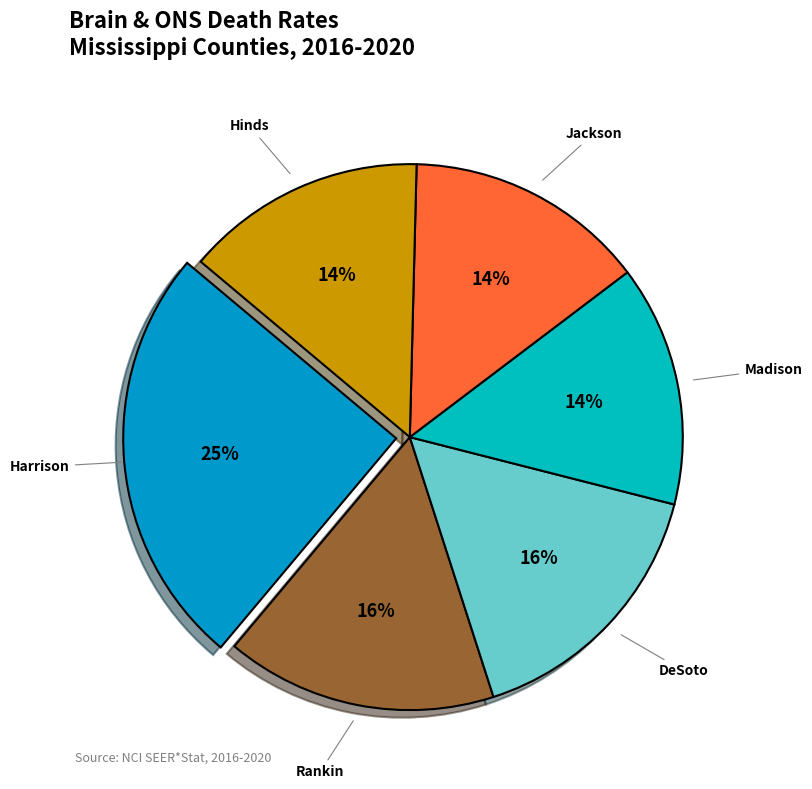

Approximately how many times larger is the value at Rankin compared to Harrison?

0.6